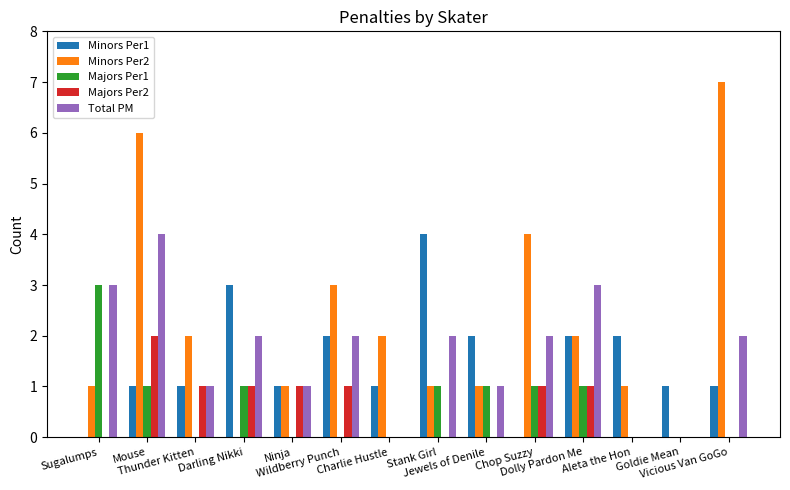

Which series has the largest total across all categories?

Minors Per2